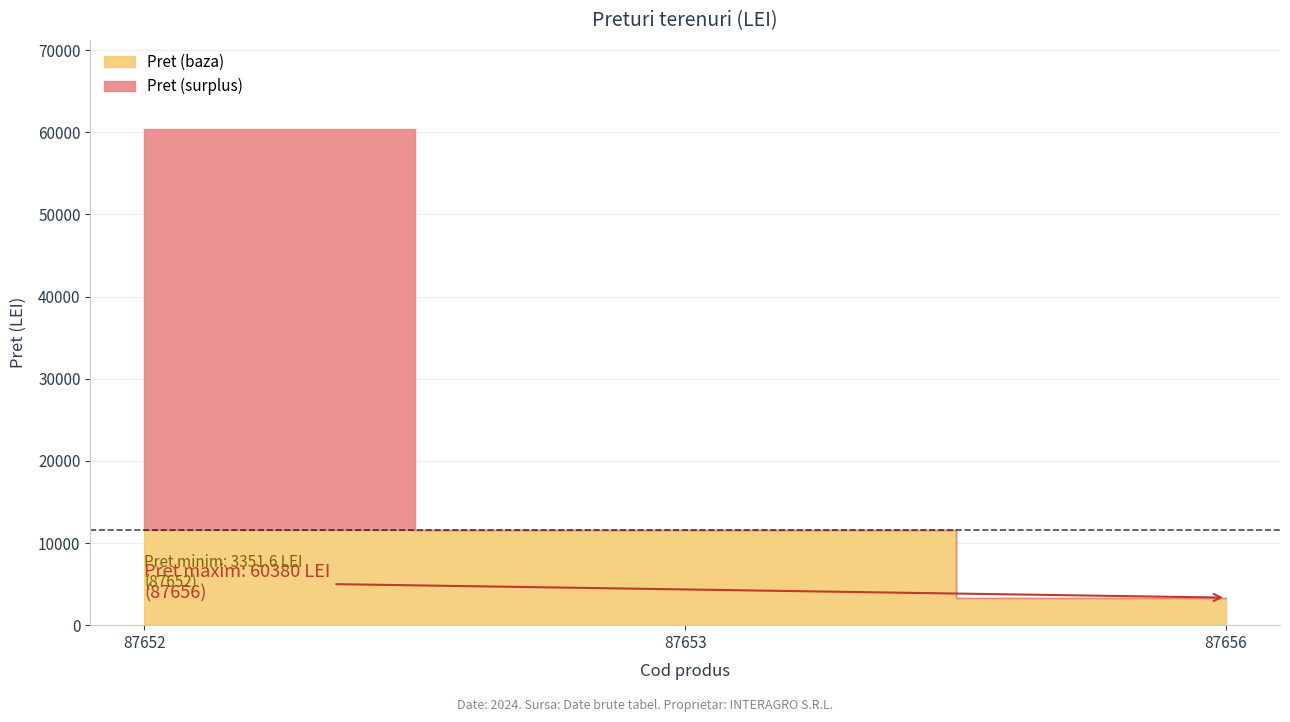

Rank the categories by value from highest to lowest.

87652, 87653, 87656